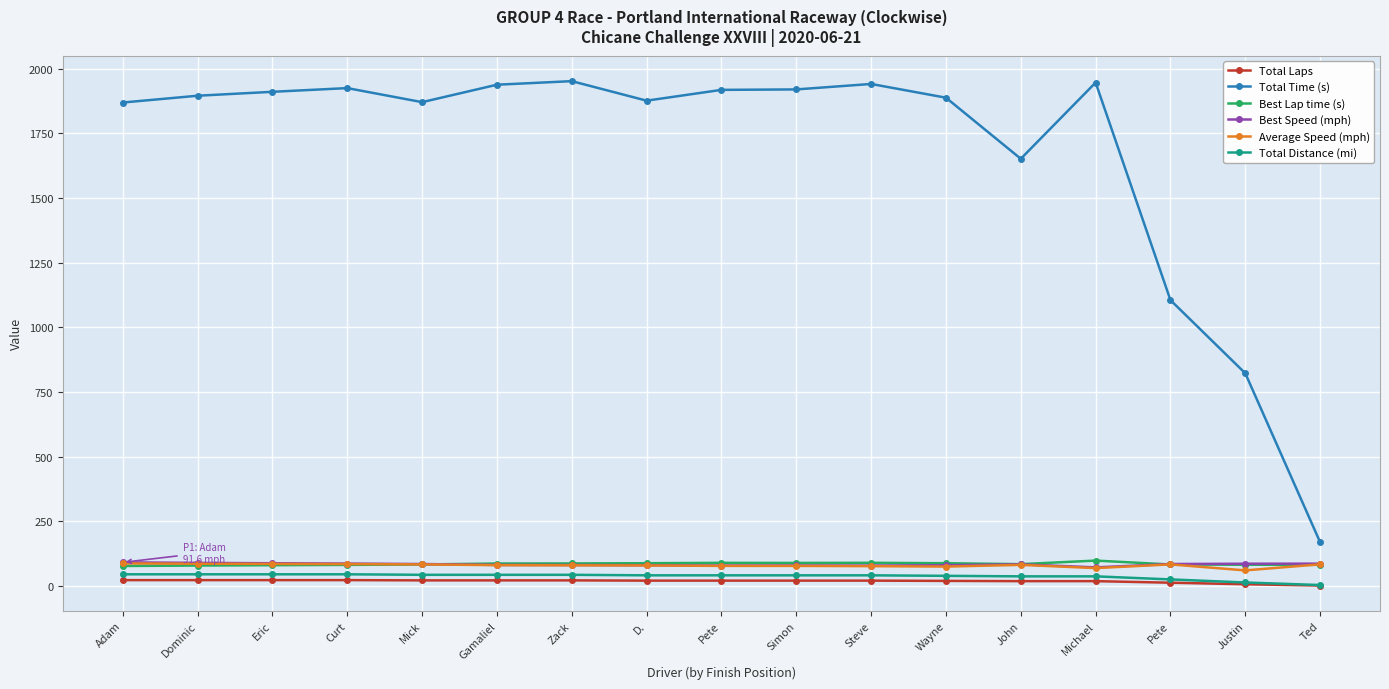

How many lines are shown in the chart?

6